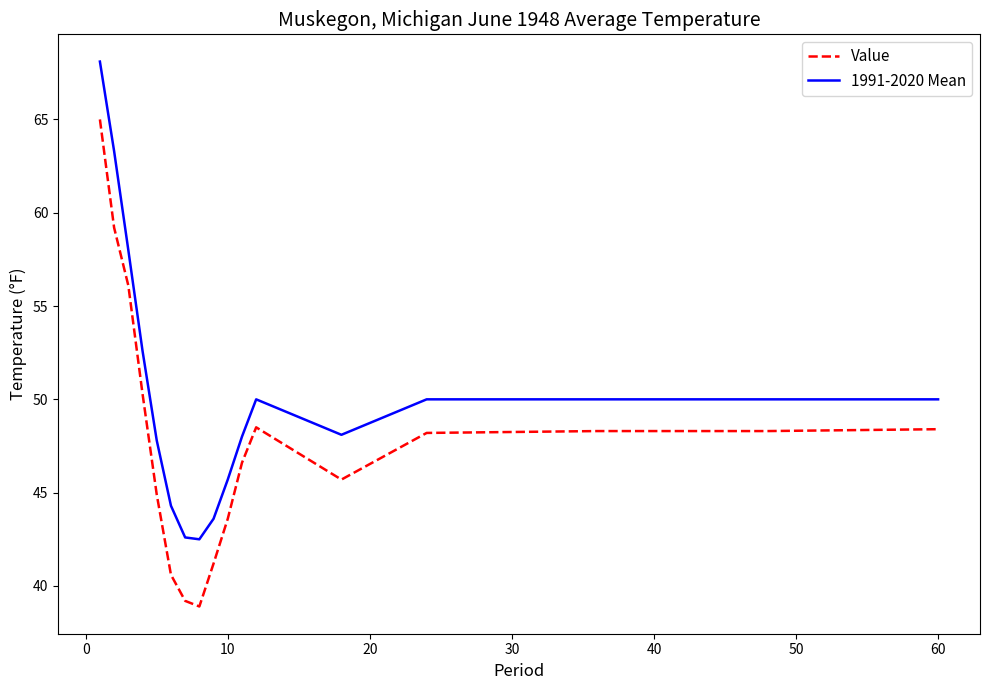

Which series has the largest total across all categories?

1991-2020 Mean